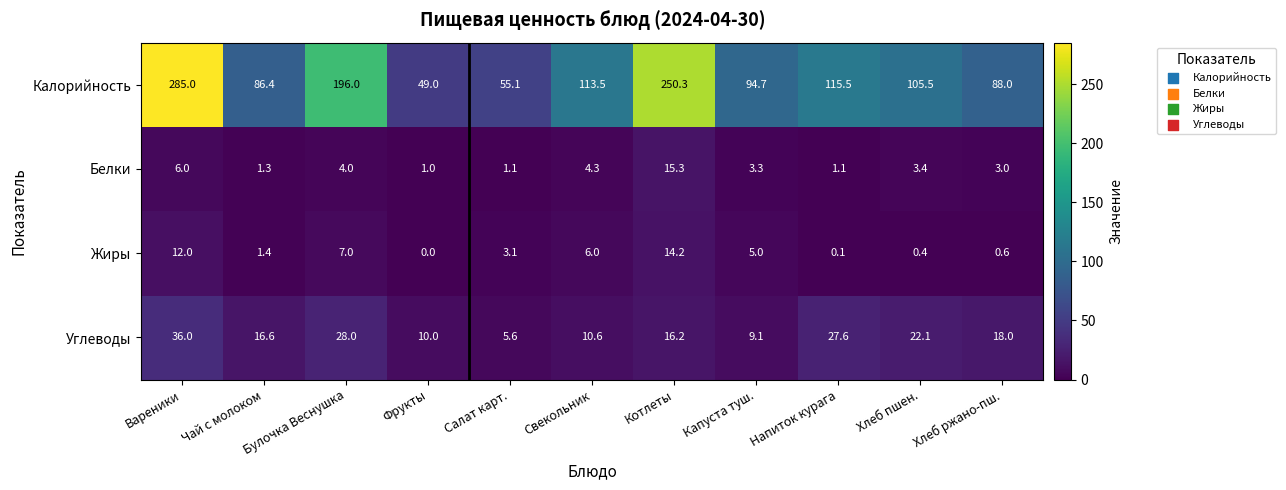

What is the difference between the highest and lowest values at Салат карт.?

54.0